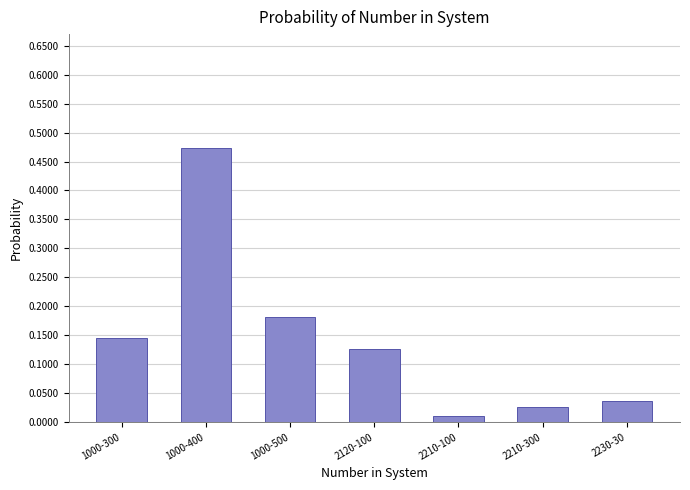

What is the label of the 3rd bar from the right?

2210-100